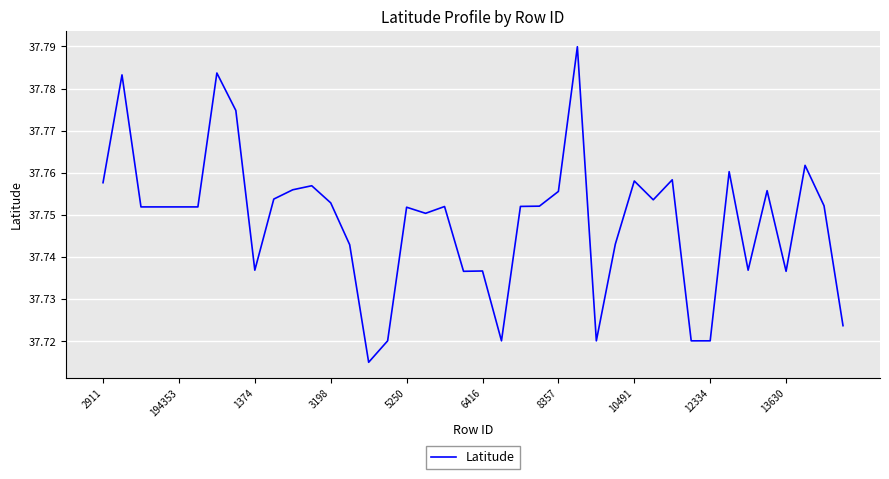

Which category has the lowest value across all series?

14